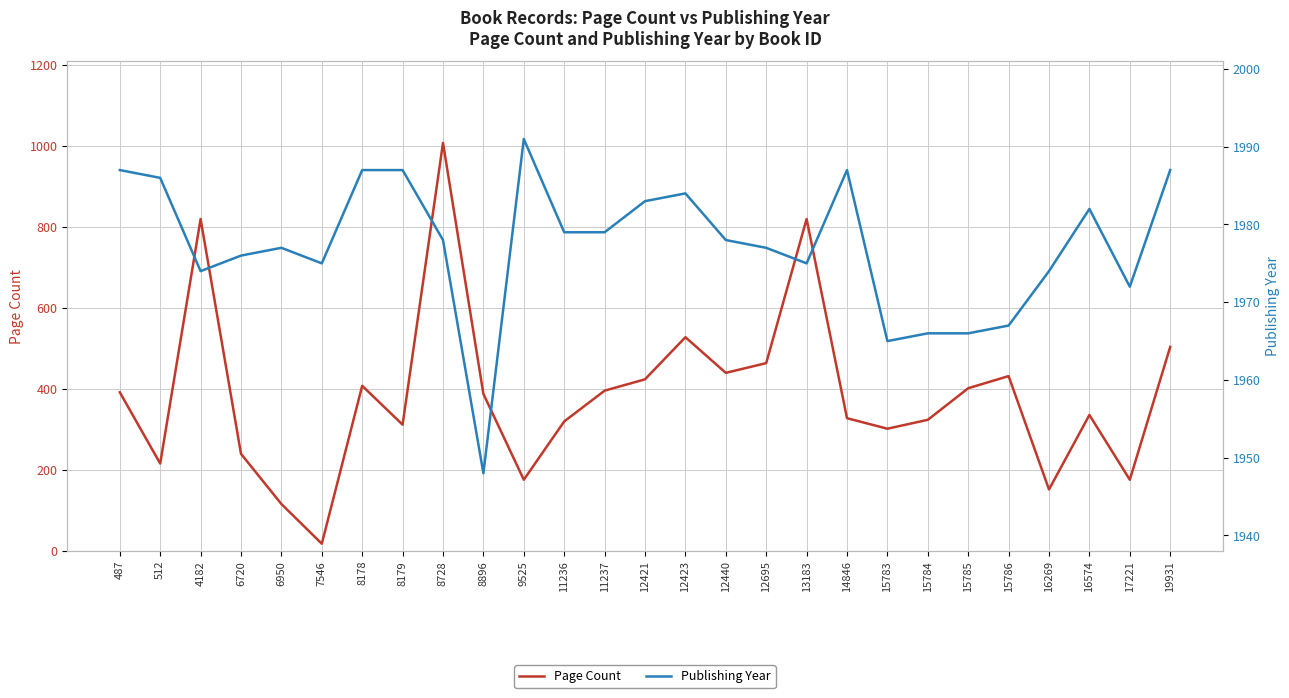

What is the sum of the Page Count values at 6950 and 15786?

548